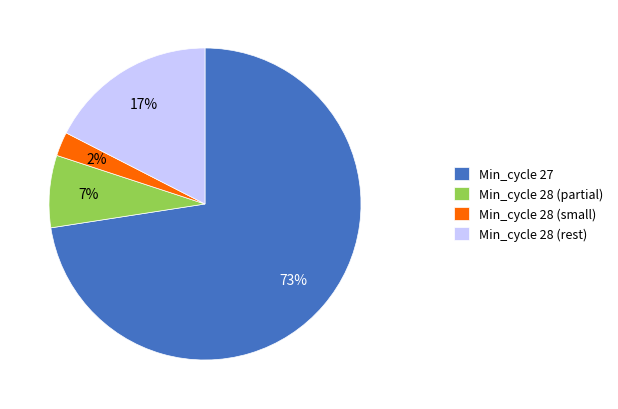

Count the number of slices in the pie.

4